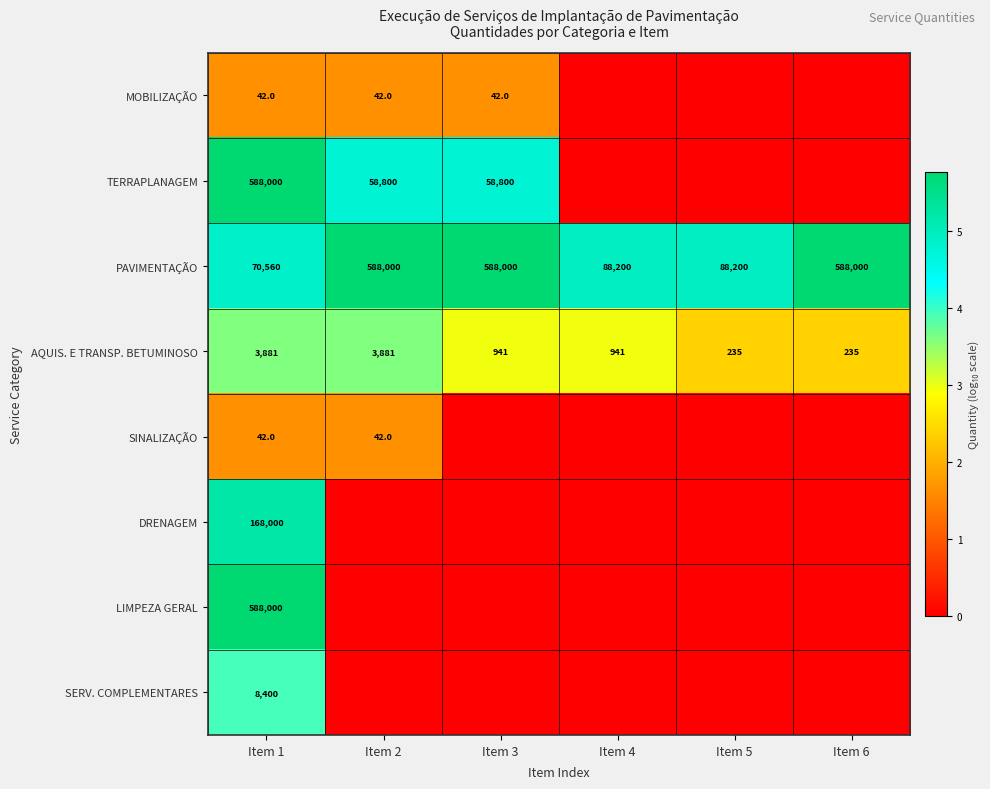

How many values in MOBILIZAÇÃO are above zero?

3